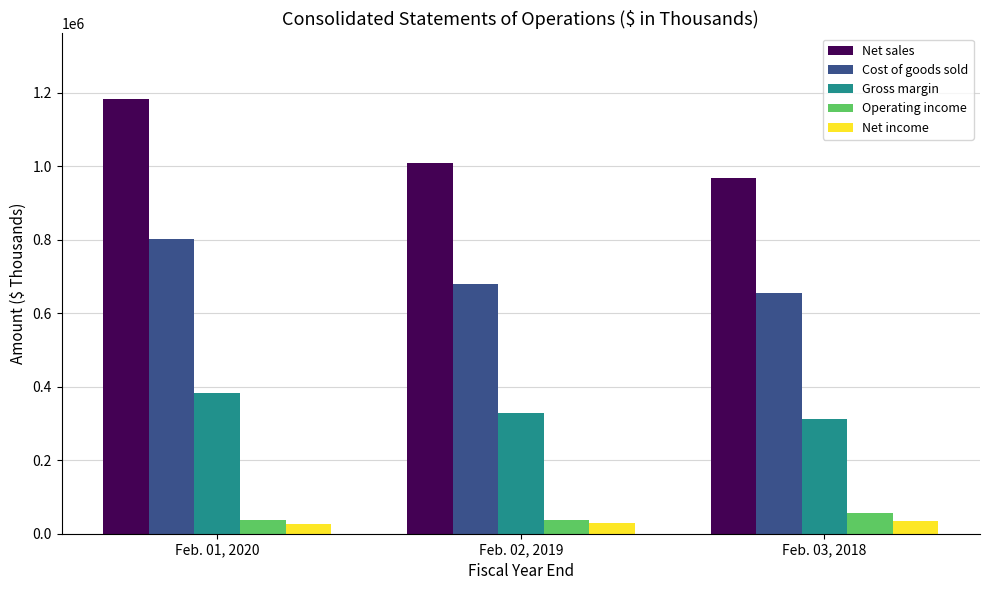

Where does the Cost of goods sold series first go above 679947?

Feb. 01, 2020